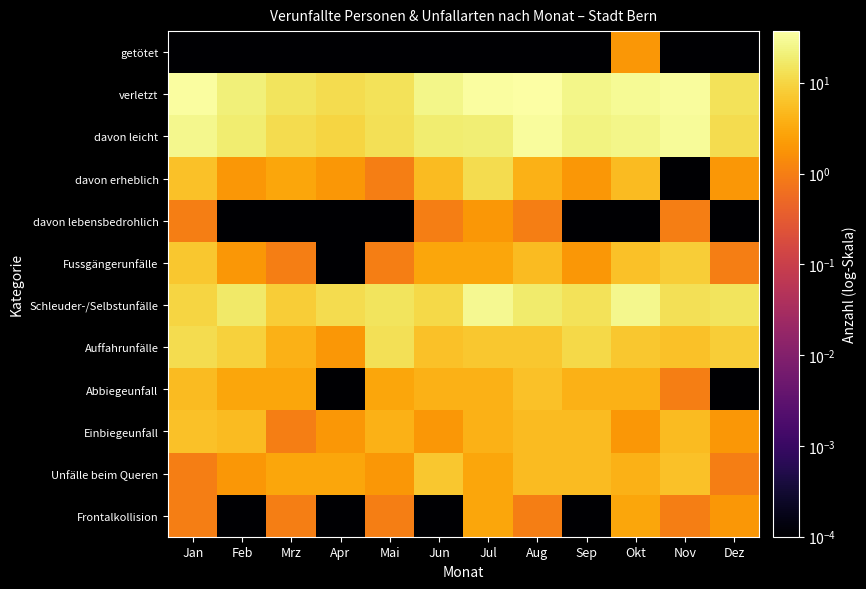

How many data points does each series have?

12